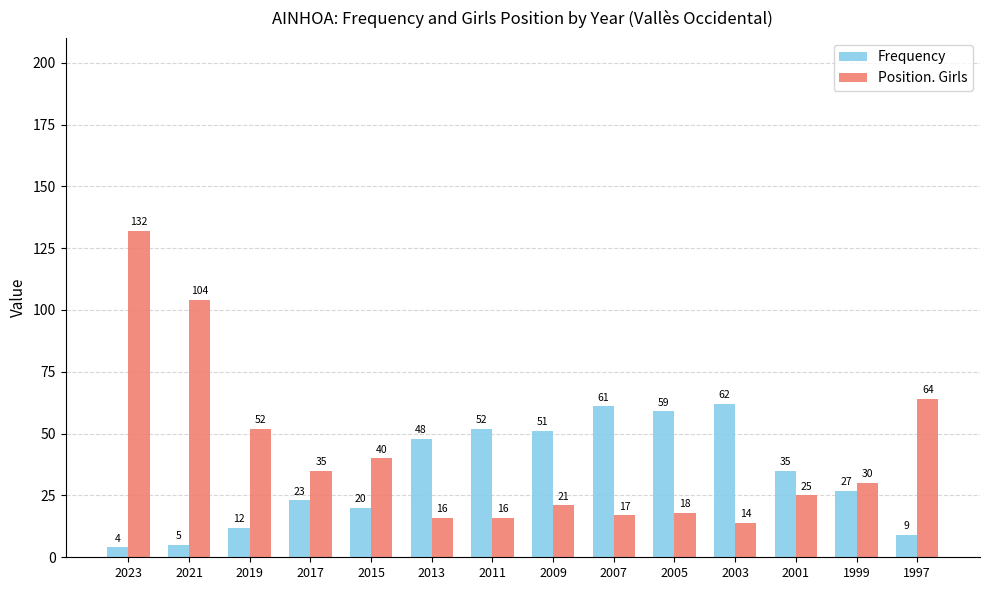

List the labels in order of Frequency value, smallest first.

2023, 2021, 1997, 2019, 2015, 2017, 1999, 2001, 2013, 2009, 2011, 2005, 2007, 2003